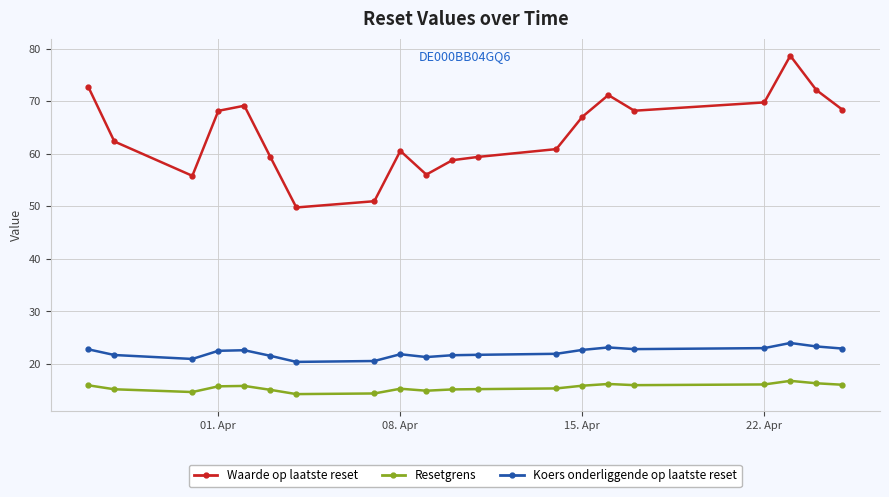

At how many categories does at least one series exceed 41?

20